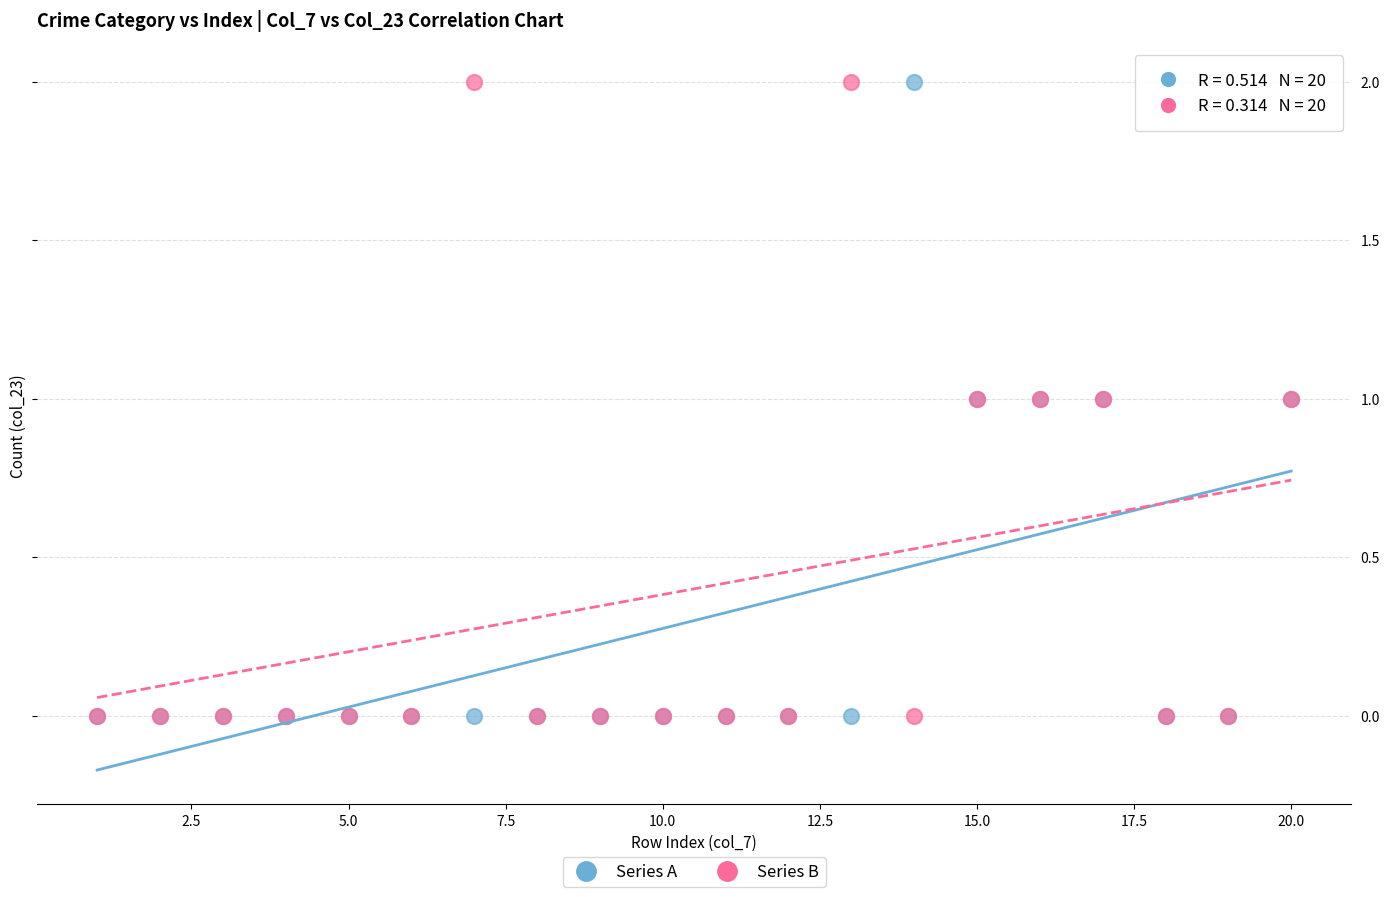

What are all the series names shown in the legend?

Series A, Series B